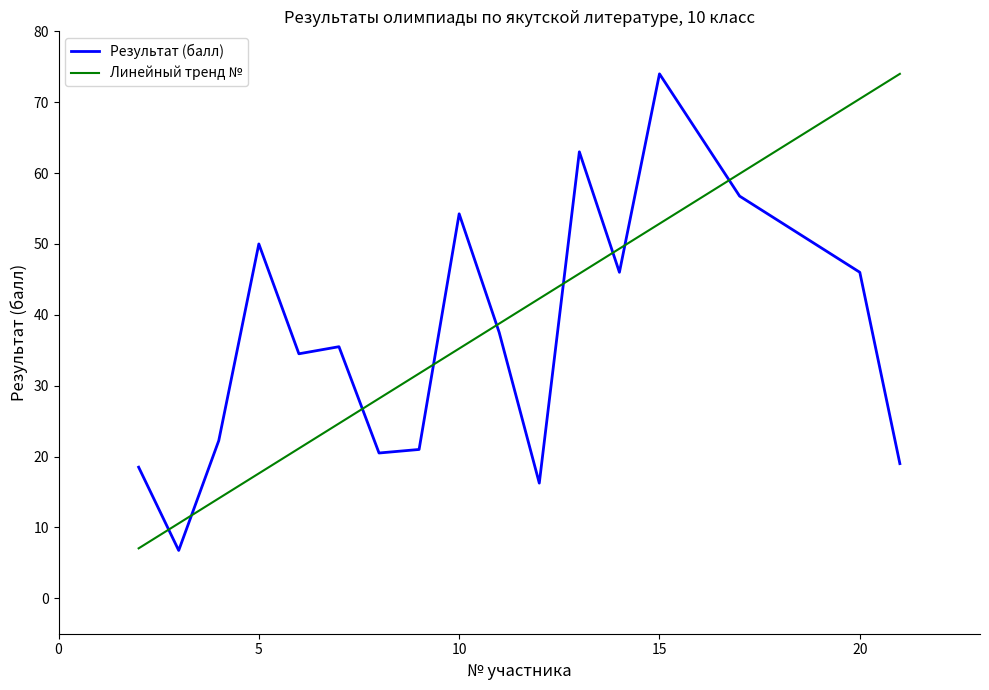

What is the smallest value displayed?

6.8